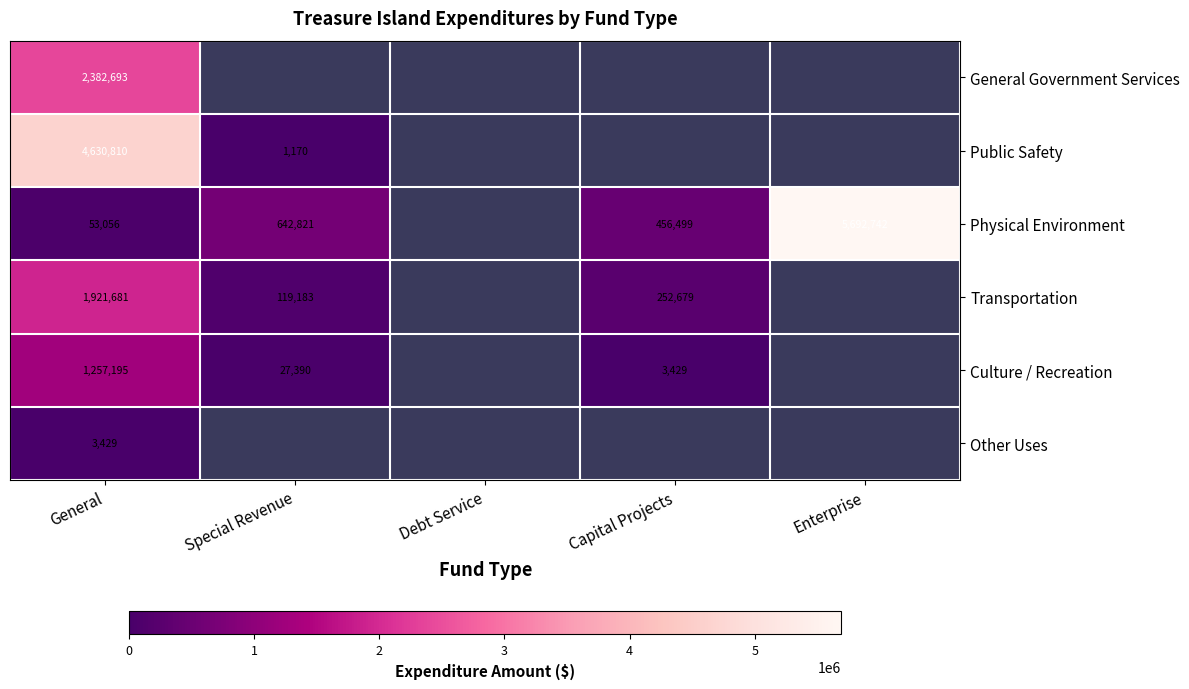

What is the difference between the highest and lowest values at General?

4627381